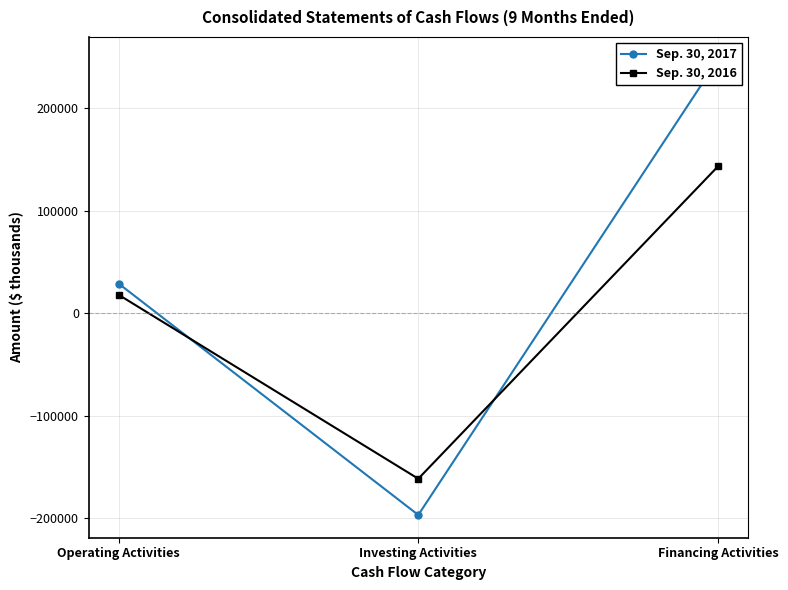

What is the label of the 3rd point from the right?

Operating Activities